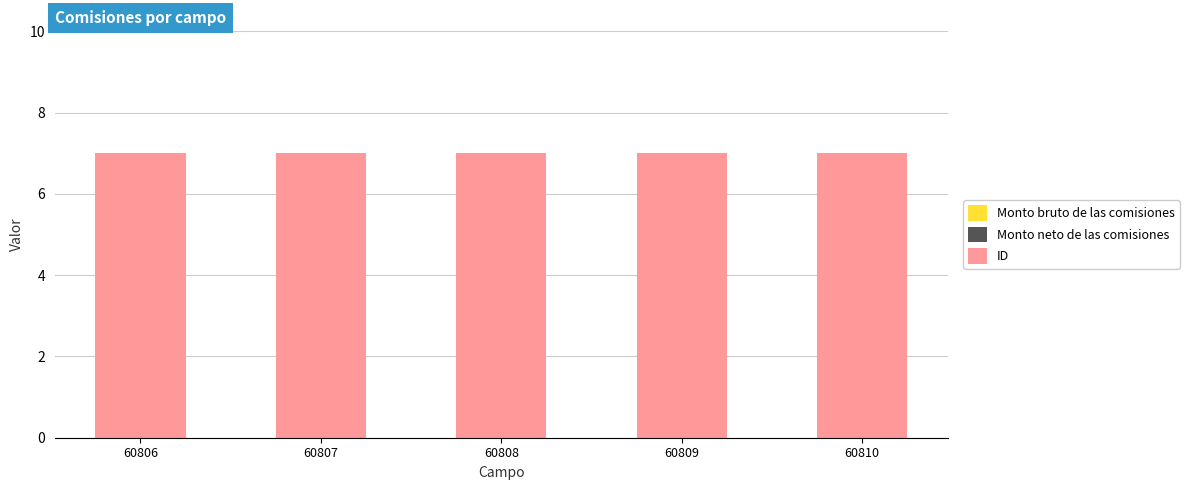

The value of ID at 60809 is 7. True or false?

True